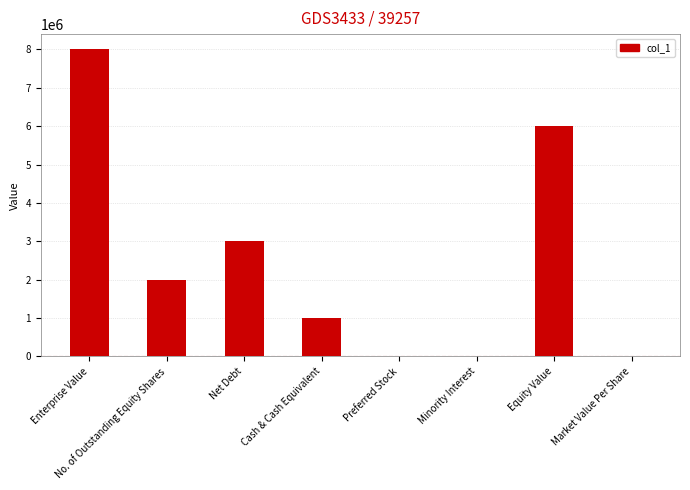

What is the approximate value at Net Debt, to the nearest 50?

3000000